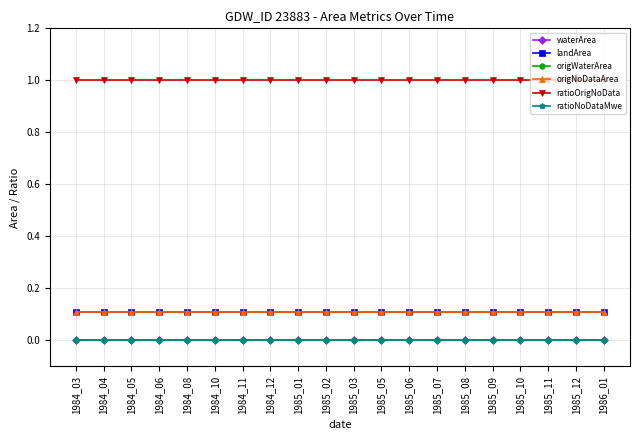

True or false: origWaterArea and landArea cross at least once.

False